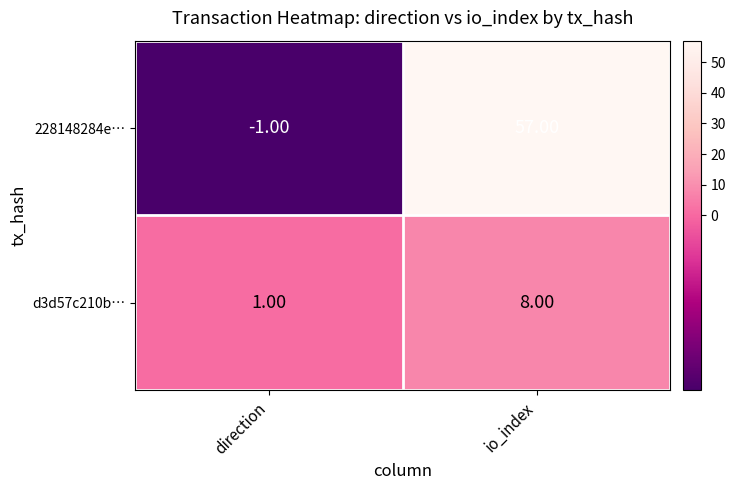

How many series are shown in this chart?

2